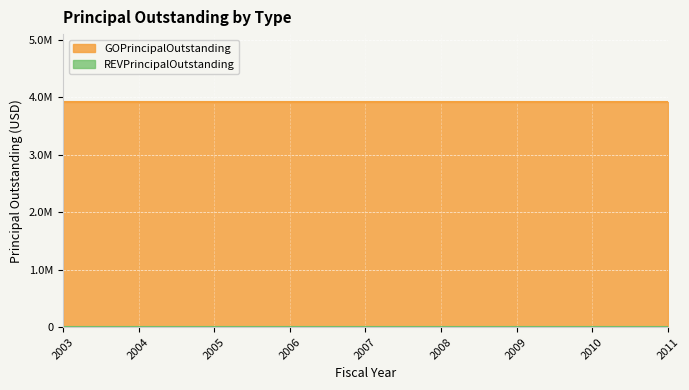

Which series has the largest range (max minus min)?

GOPrincipalOutstanding